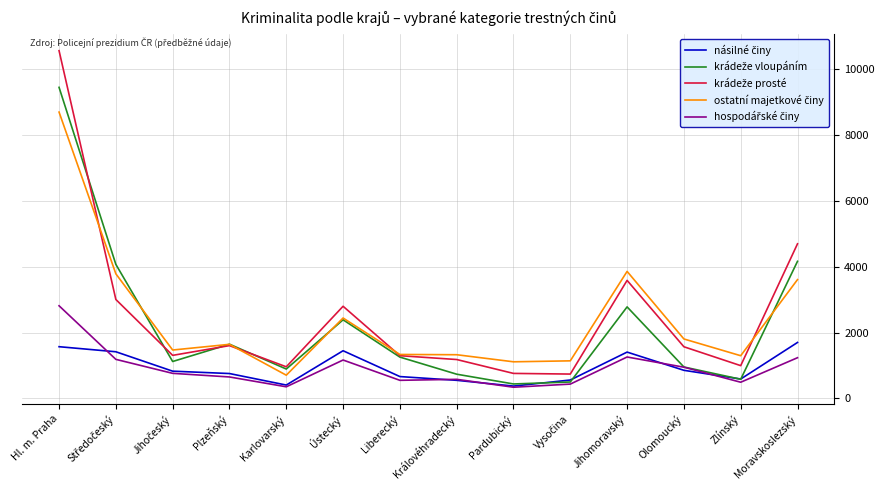

What is the greatest value displayed?

10570